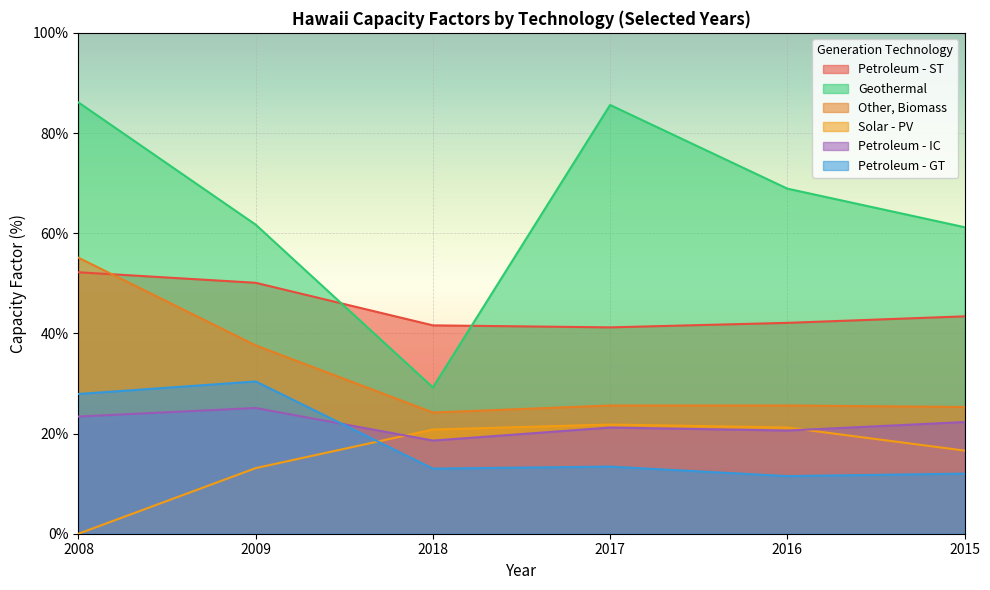

Between 2016 and 2008, which is larger?

2008